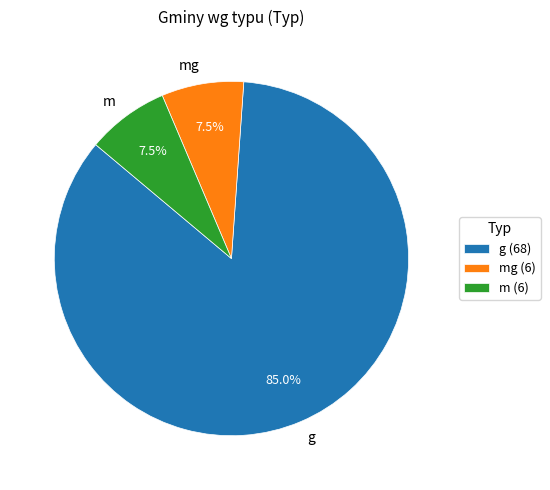

Which category accounts for the majority?

g